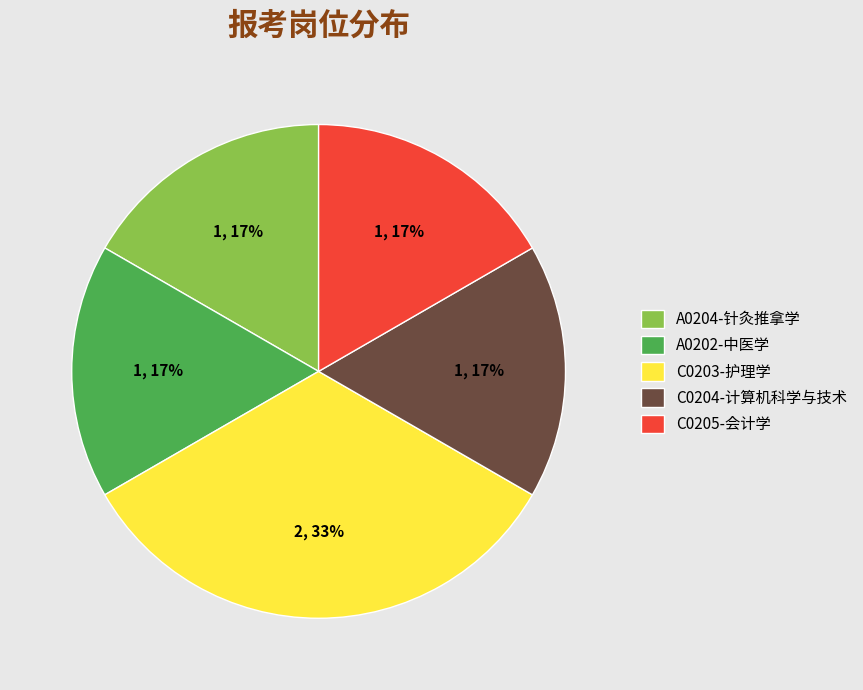

The C0204-计算机科学与技术 slice represents 29% of the pie. True or false?

False